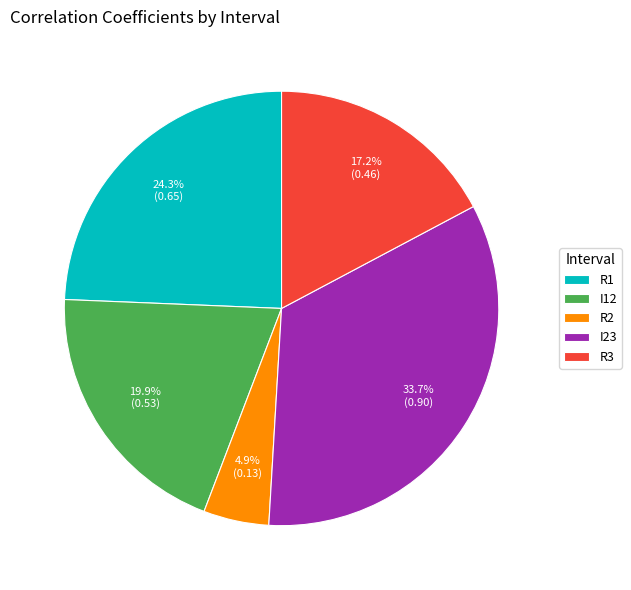

What percentage is NOT represented by R1?

75.7%